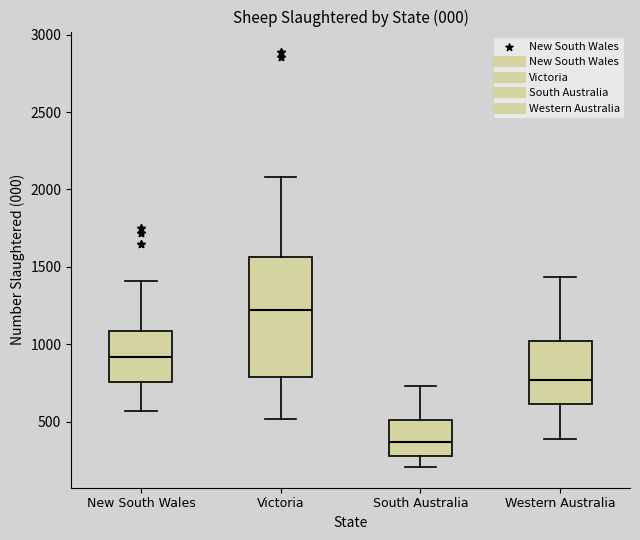

Where does the lower whisker of the box for South Australia end on the y-axis? The values are not printed on the chart, so give them approximately, as read against the axis.

200